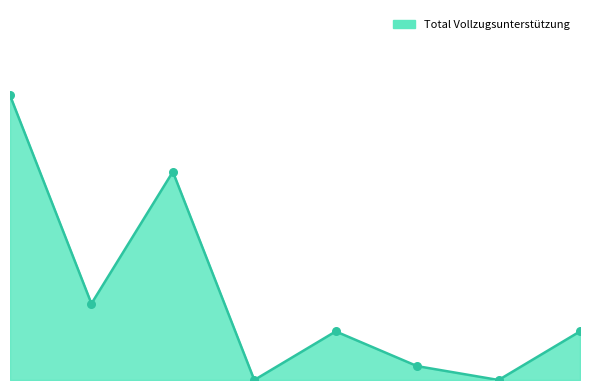

At how many categories does at least one series exceed 15?

2